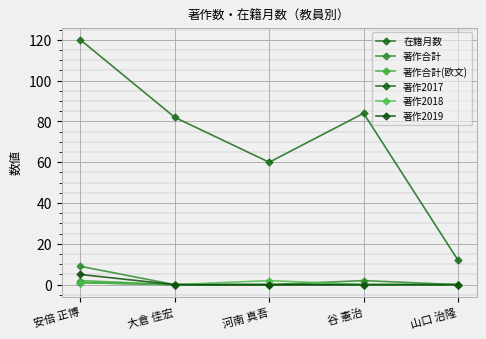

At which category is the sum across all series the highest?

安倍 正博